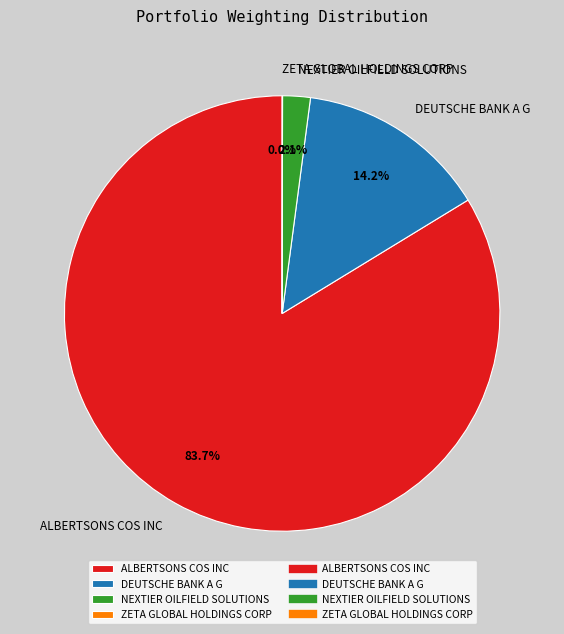

What is the largest slice in the pie chart?

ALBERTSONS COS INC